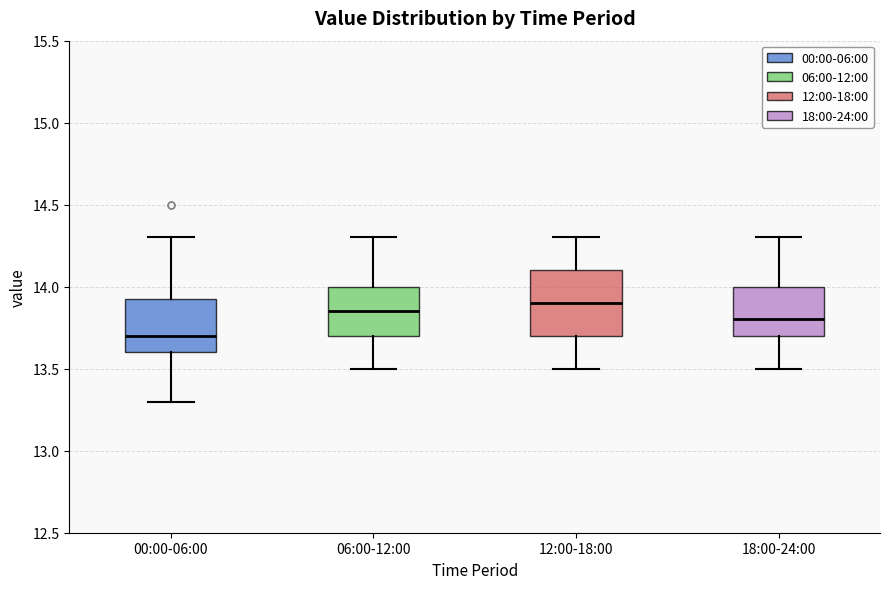

Which box has the lowest median line?

00:00-06:00